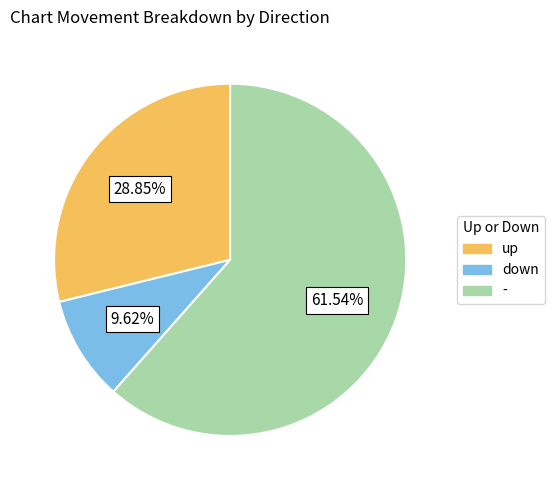

Combined, do down and up account for over 50%?

No